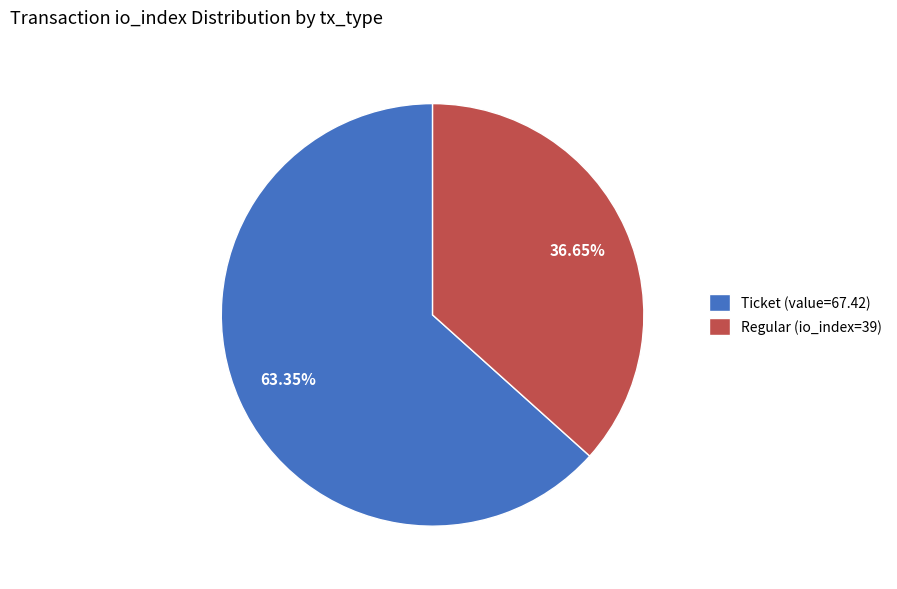

Is there any slice that represents more than half of the pie?

Yes